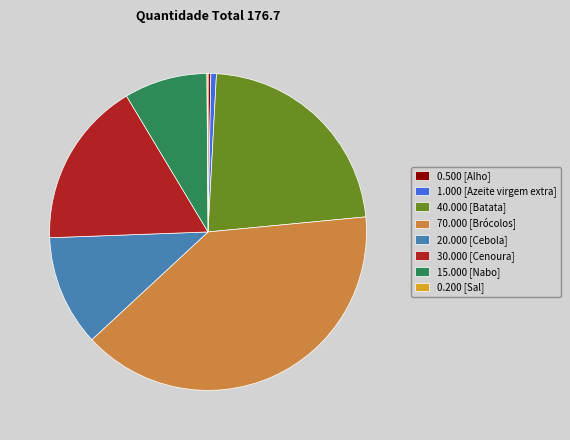

Which category has the biggest portion of the pie?

70.000 [Brócolos]